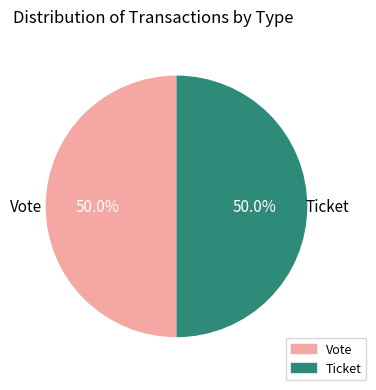

Approximately how many times larger is the value at Vote compared to Ticket?

1.0